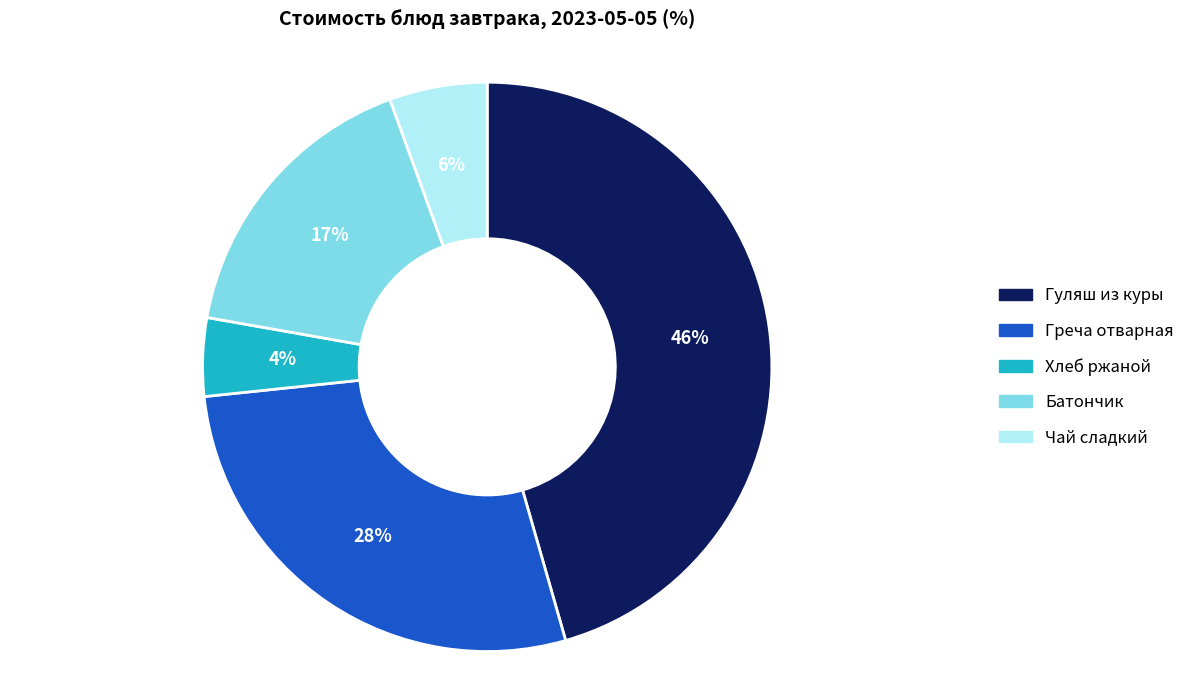

Which slice is the largest?

Гуляш из куры